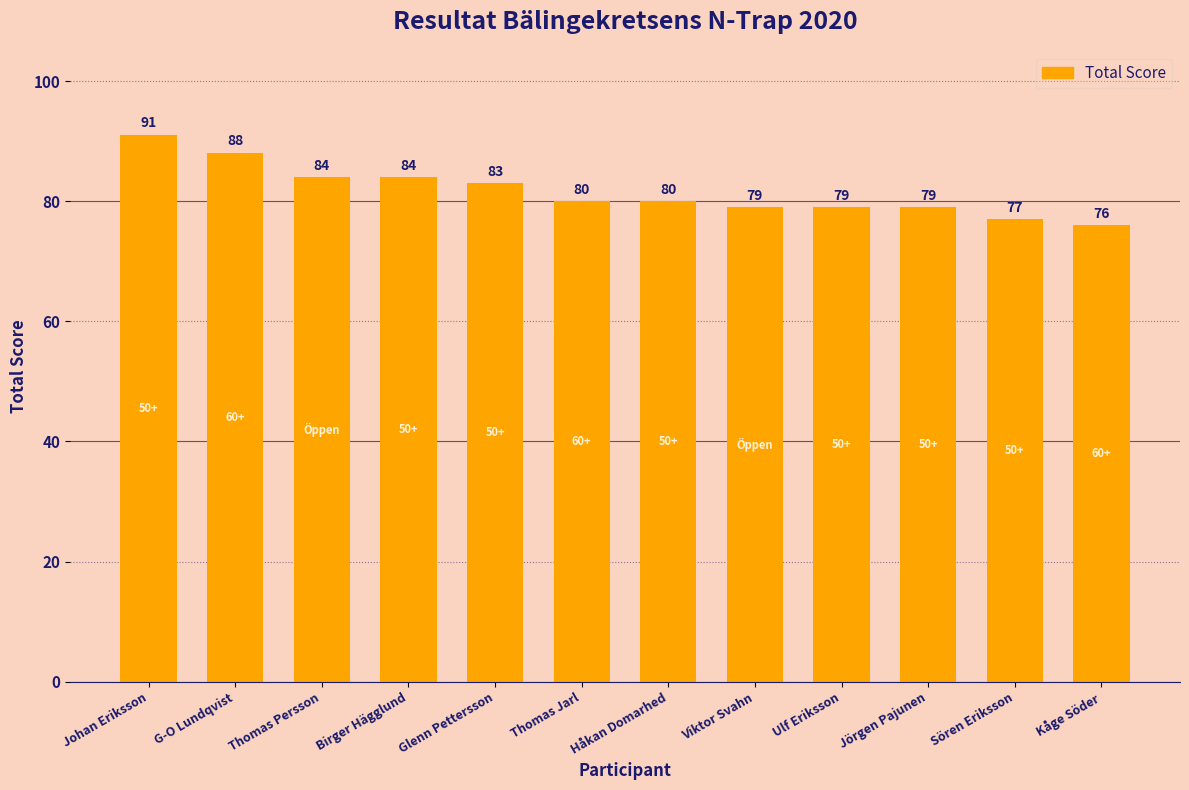

Which category has the highest value across all series?

Johan Eriksson